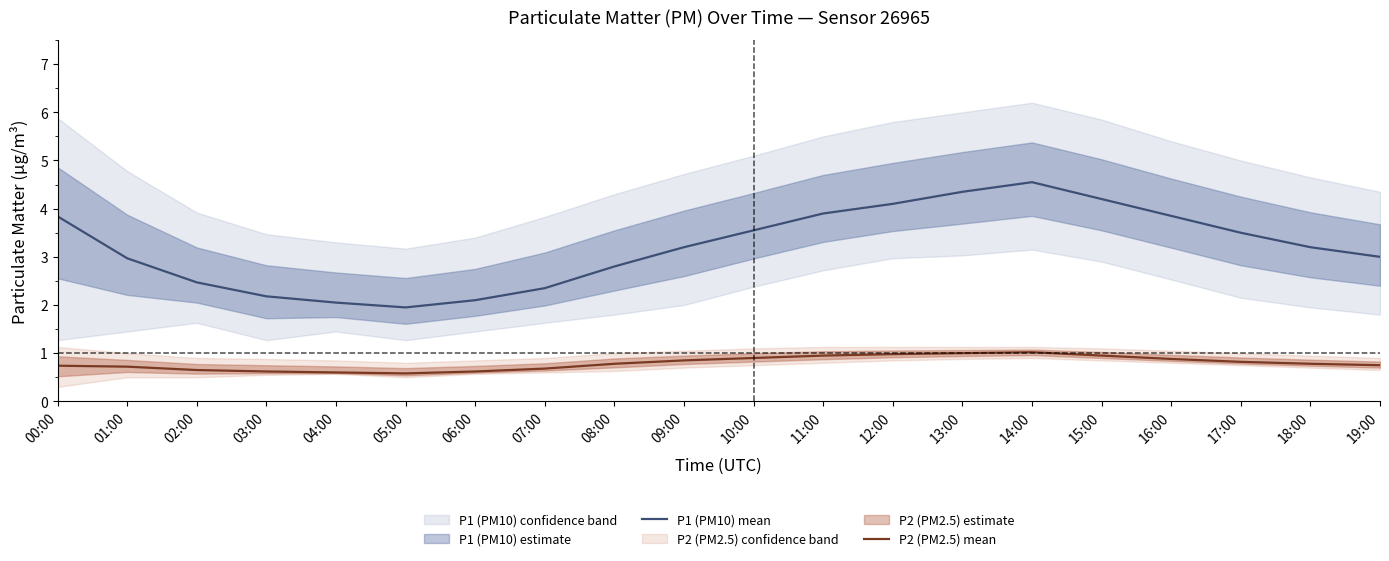

How many interior local peaks does the P1 (PM10) mean series have?

1